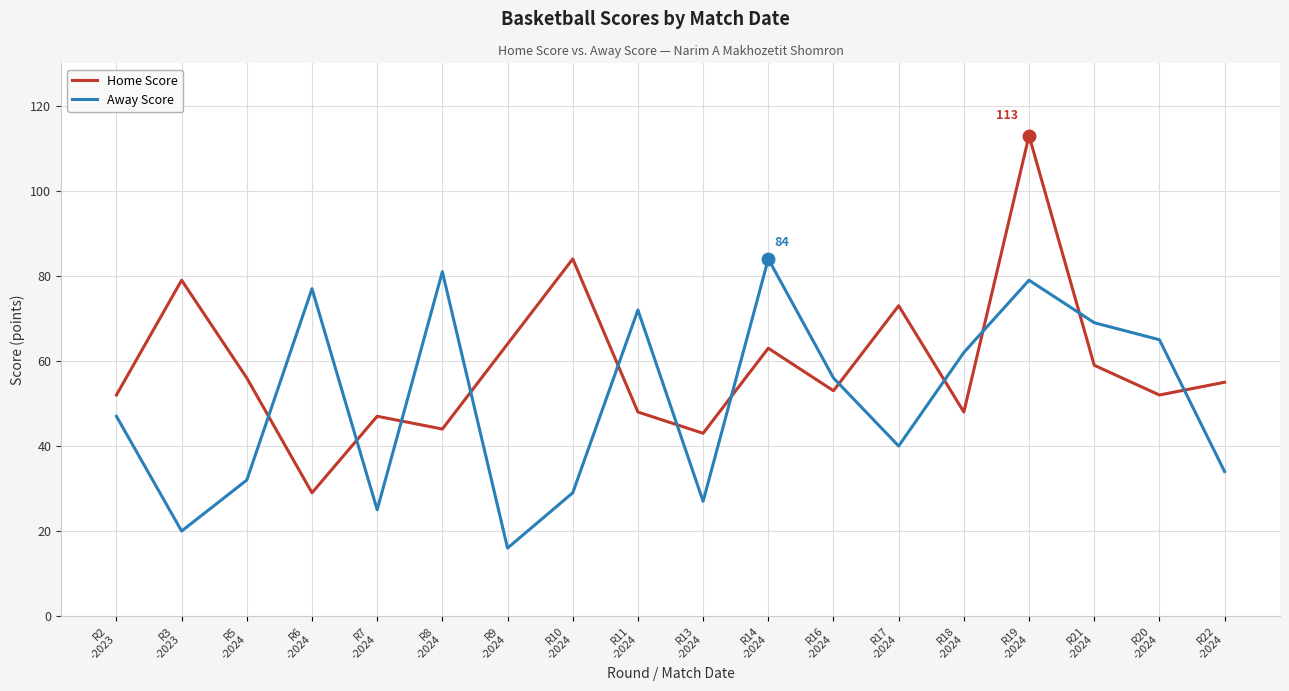

Between which two adjacent categories do Away Score and Home Score first intersect?

R5
-2024 and R6
-2024